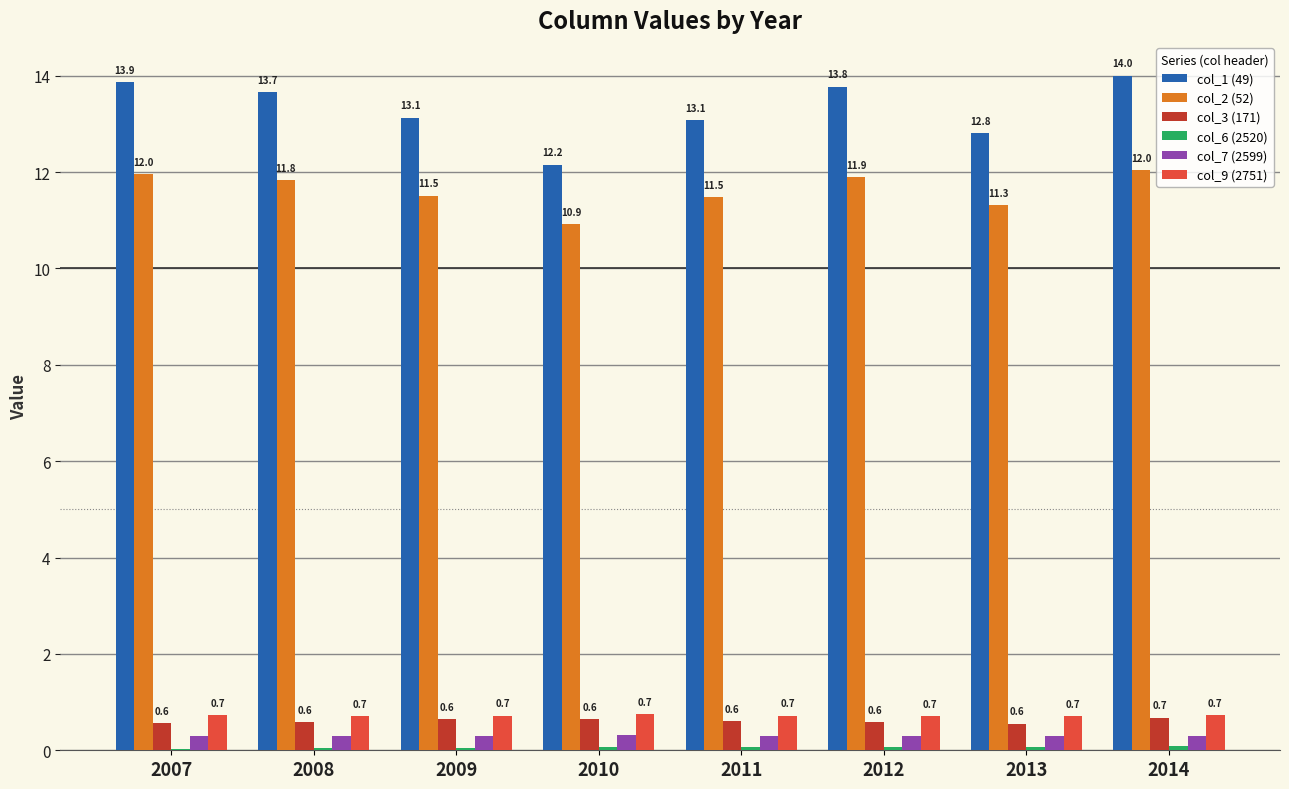

True or false: col_2 (52) has a value of 11.5 at 2009.

True